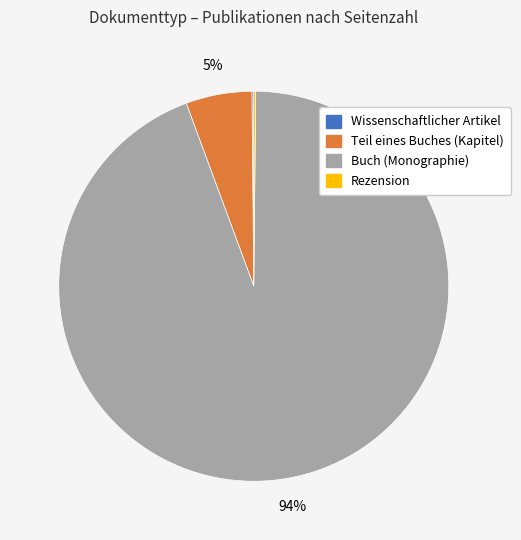

To the nearest percent, what is the average slice percentage?

25%